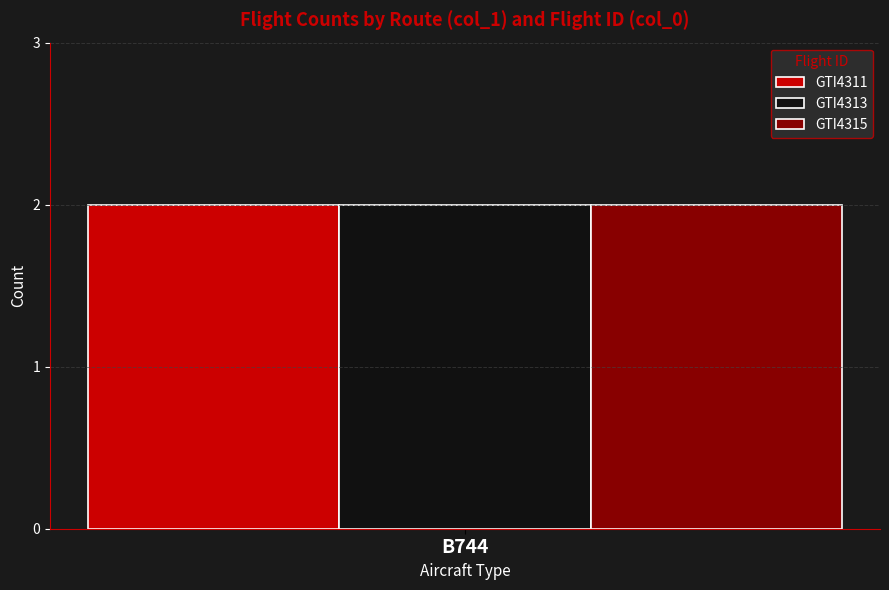

At which category is the sum across all series the highest?

B744